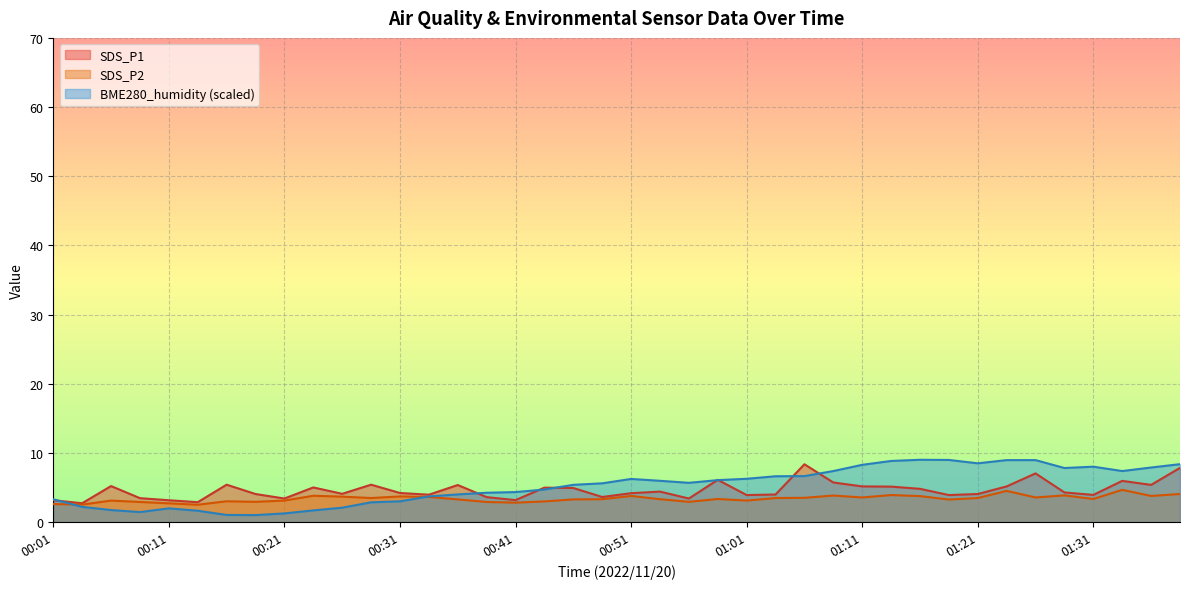

True or false: BME280_humidity and SDS_P2 intersect in this chart.

True